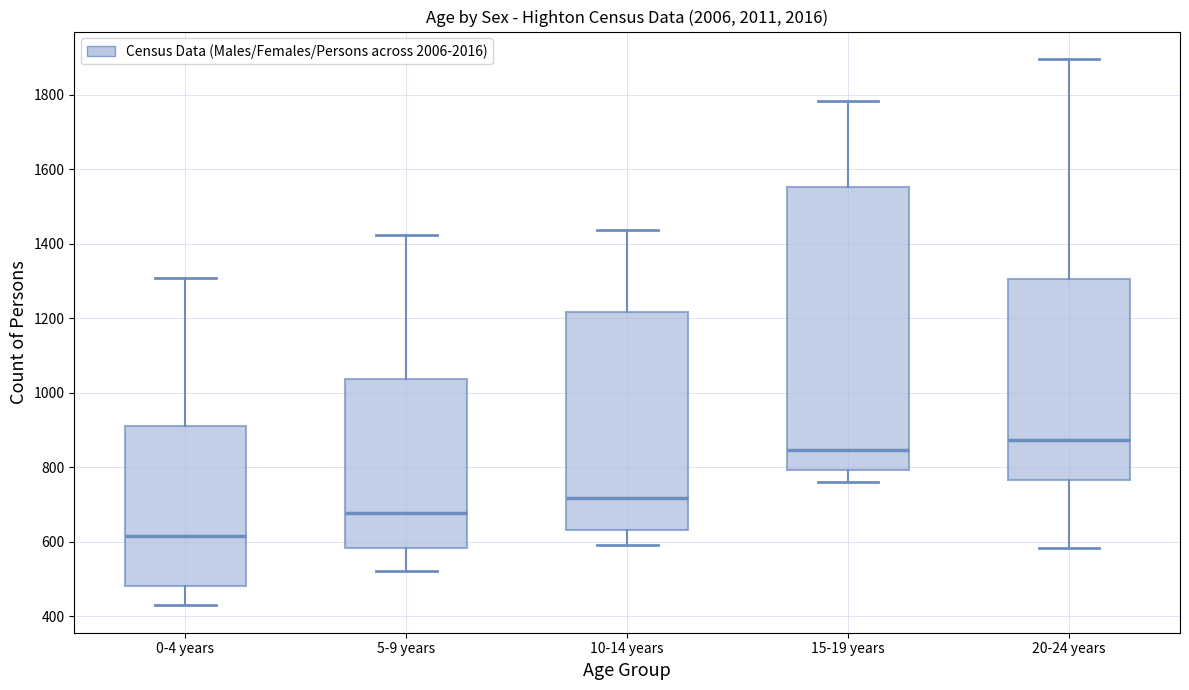

Reading left to right, transcribe this box plot: for each box, give where its median line is, the range the box spans, and where its two whiskers end, as read against the y-axis. The values are not printed on the chart, so give them approximately, as read against the axis.

0-4 years: median 620, box 480 to 920, whiskers 420 to 1300
5-9 years: median 680, box 580 to 1040, whiskers 520 to 1420
10-14 years: median 720, box 640 to 1220, whiskers 600 to 1440
15-19 years: median 840, box 800 to 1560, whiskers 760 to 1780
20-24 years: median 880, box 760 to 1300, whiskers 580 to 1900